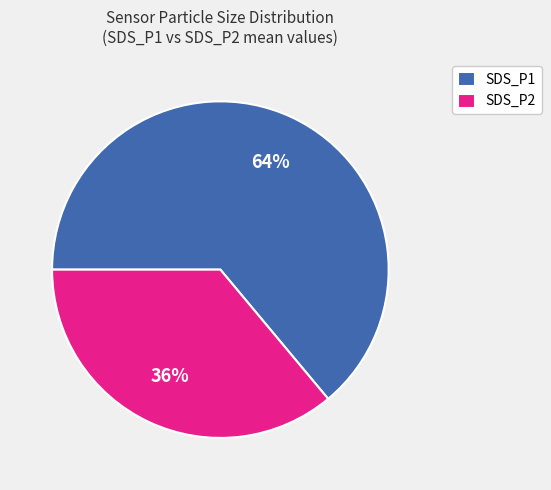

How many slices are in this pie chart?

2